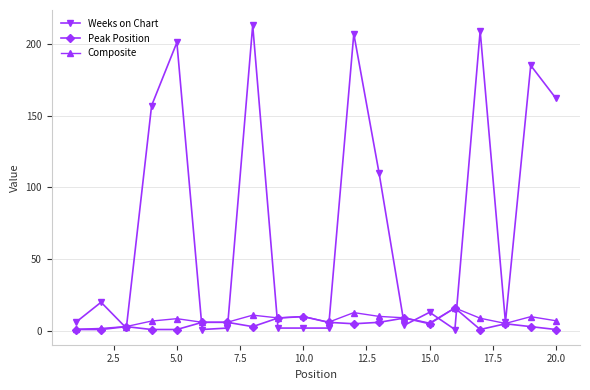

What are all the series names shown in the legend?

Weeks on Chart, Peak Position, Composite